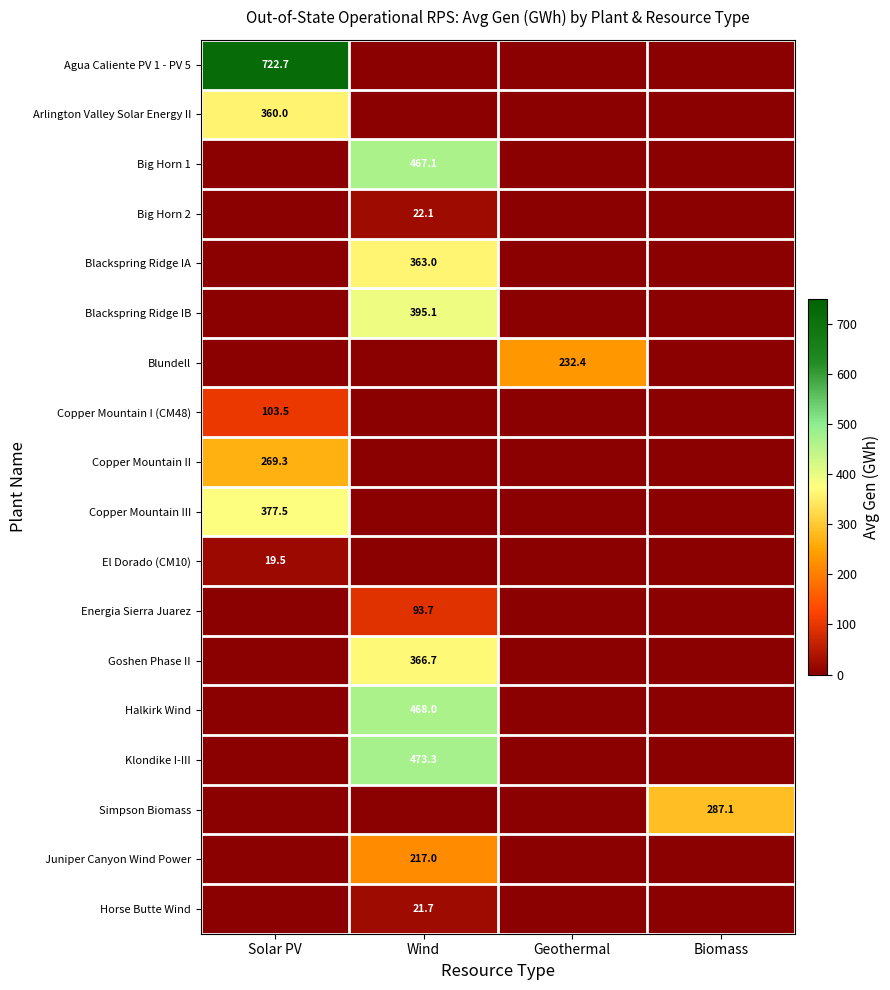

What is the total value across all series at Geothermal?

232.4